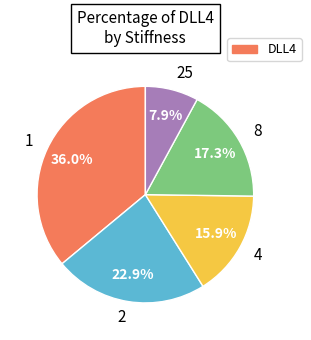

To the nearest percent, what is the average slice percentage?

20%